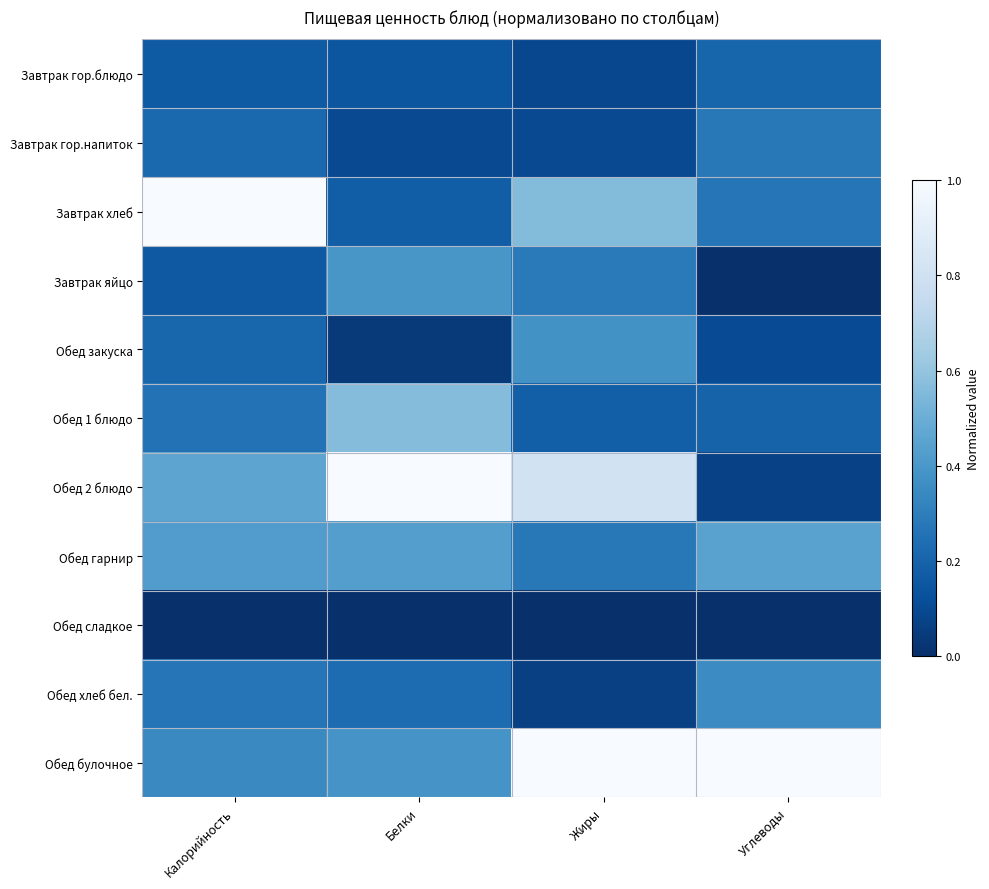

What is the total value across all series at Жиры?

3.7